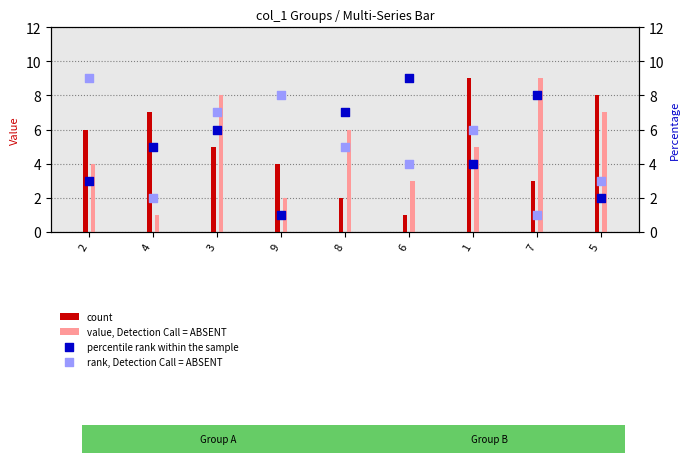

Which series has the largest total across all categories?

count